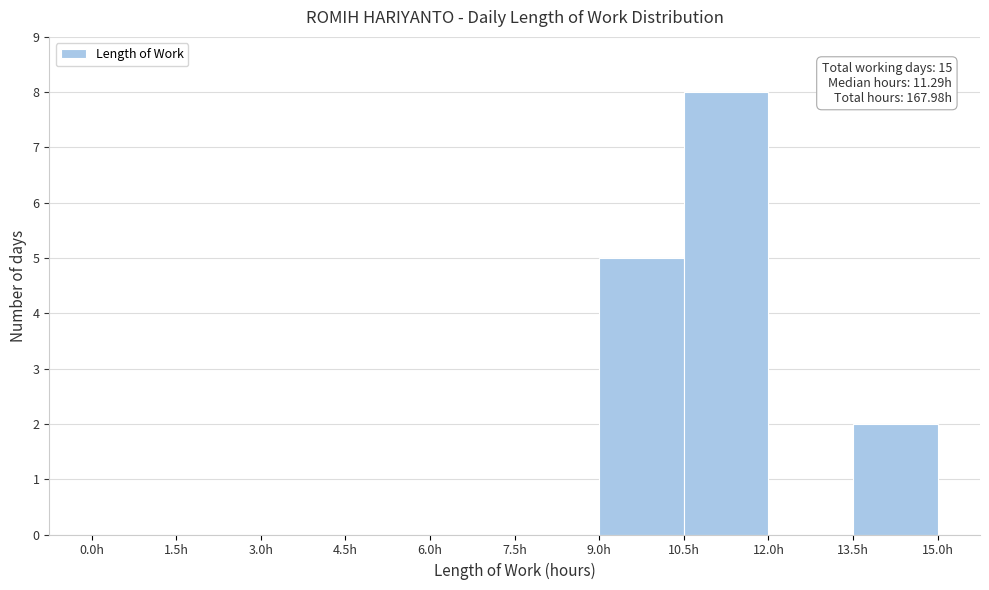

Which range on the x-axis has the tallest bar?

10.5 to 12.0